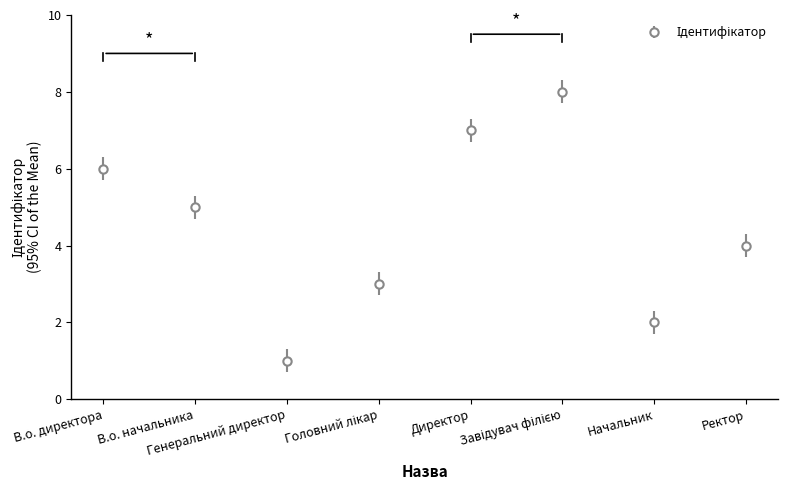

How many distinct data groups are displayed?

1